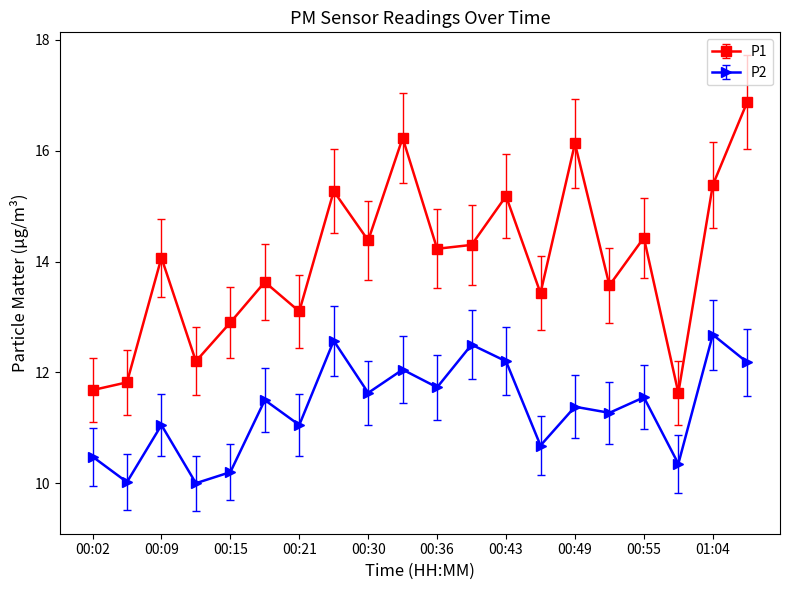

True or false: P2 and P1 cross at least once.

False